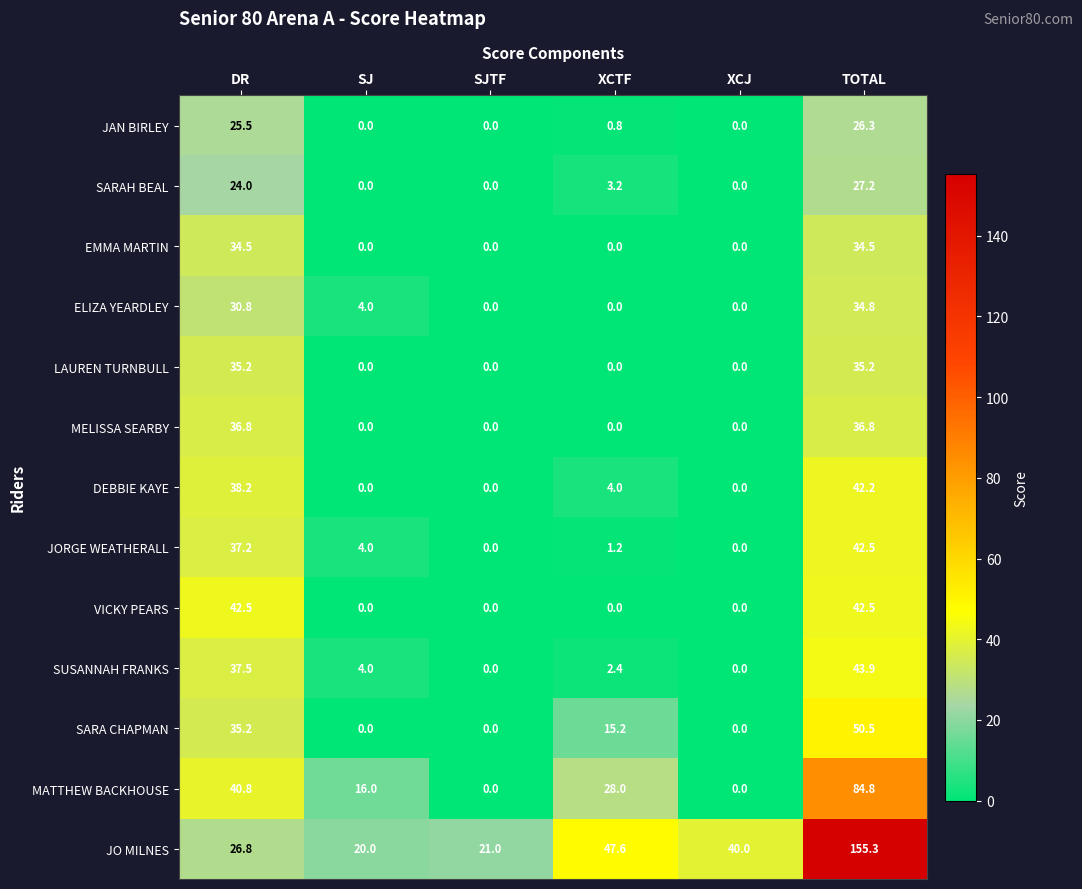

What is the difference between the maximum and minimum values in the MATTHEW BACKHOUSE series?

84.8